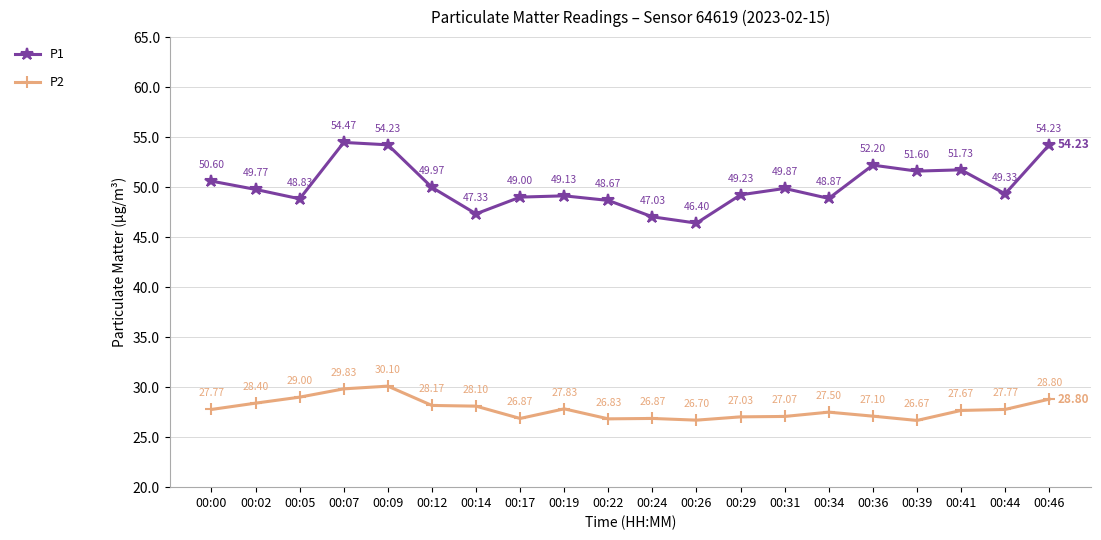

At which category does P1 reach its first local valley?

00:05